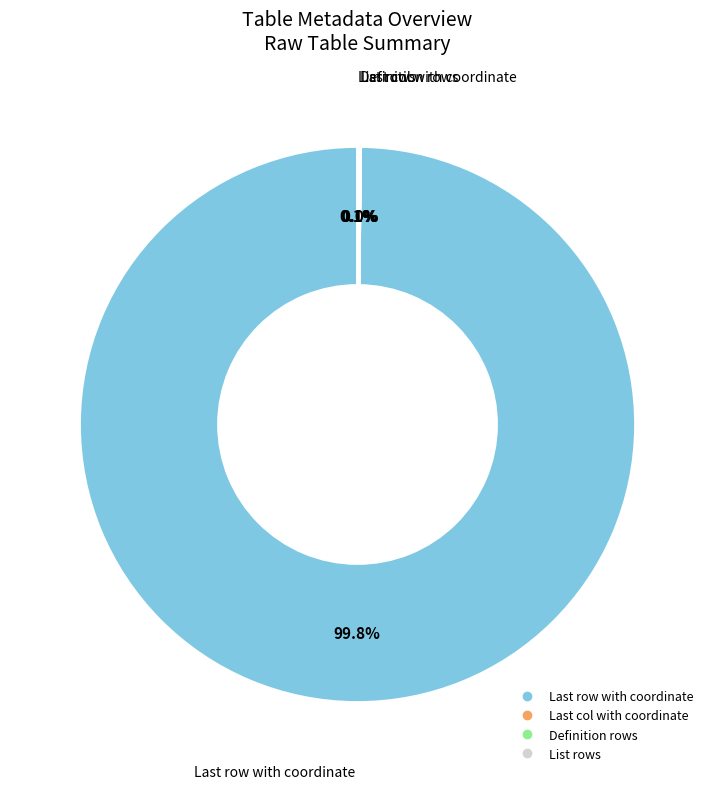

Is there any slice that represents more than half of the pie?

Yes